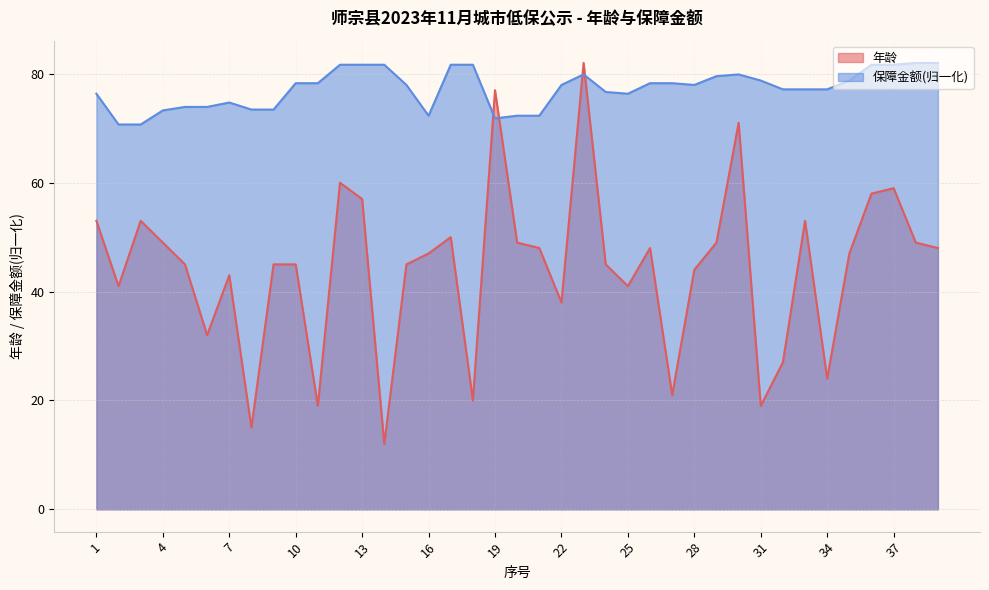

True or false: 年龄 has a value of 53.0 at 1.

True